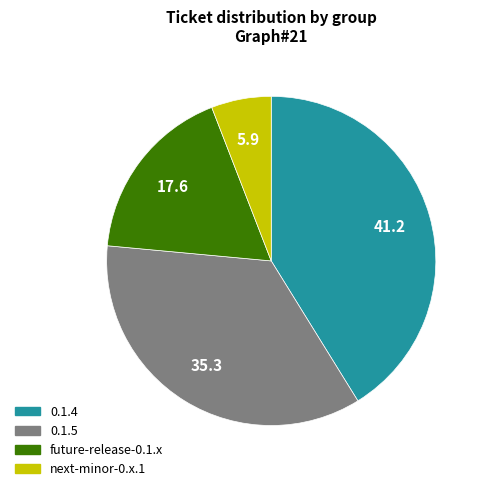

Is there a majority slice in this chart?

No